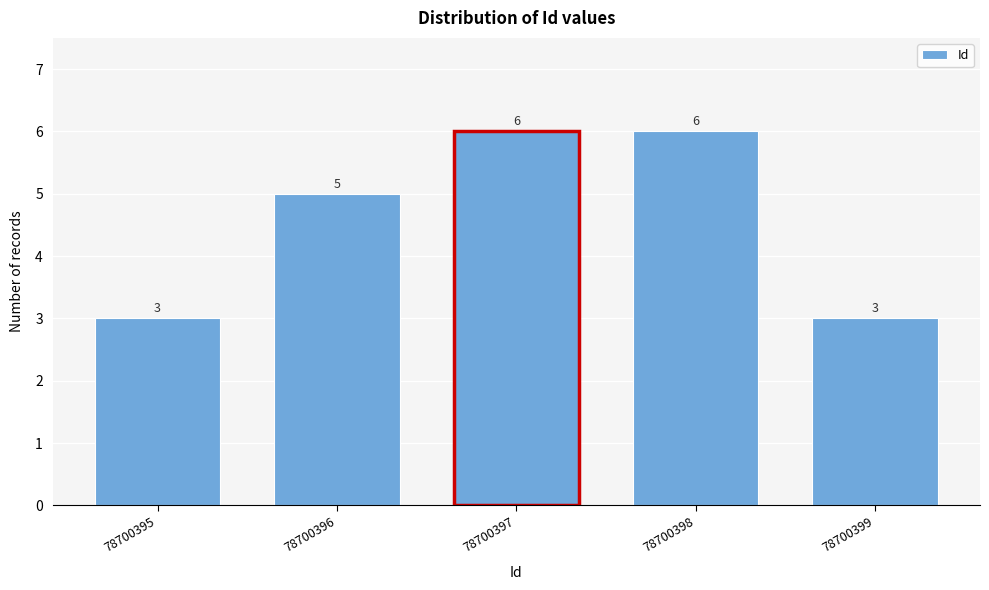

Reading left to right, list all the values displayed in this chart.

3	5	6	6	3